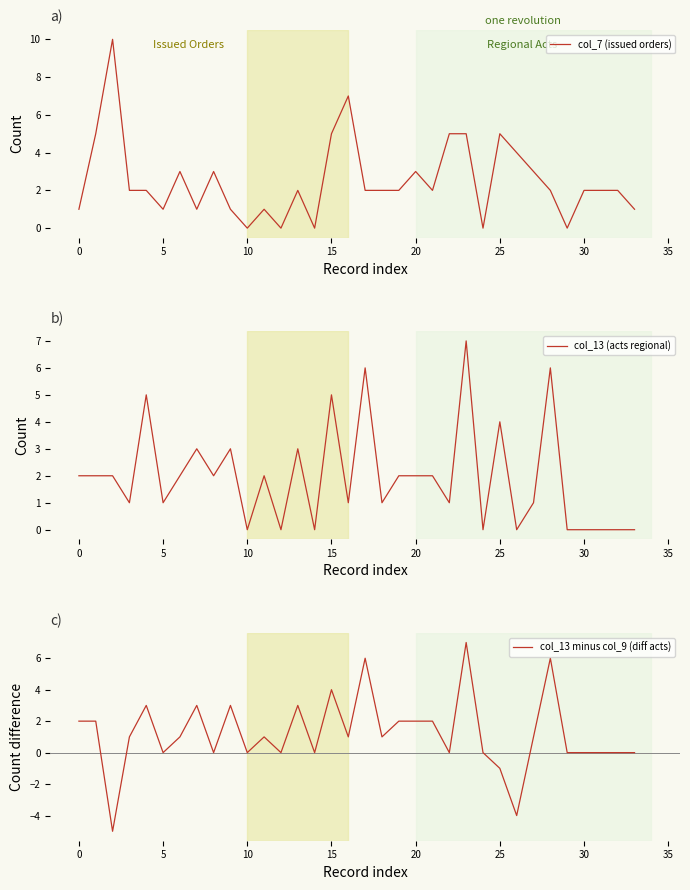

True or false: col_13 minus col_9 (diff acts) and col_13 (acts regional) cross at least once.

False